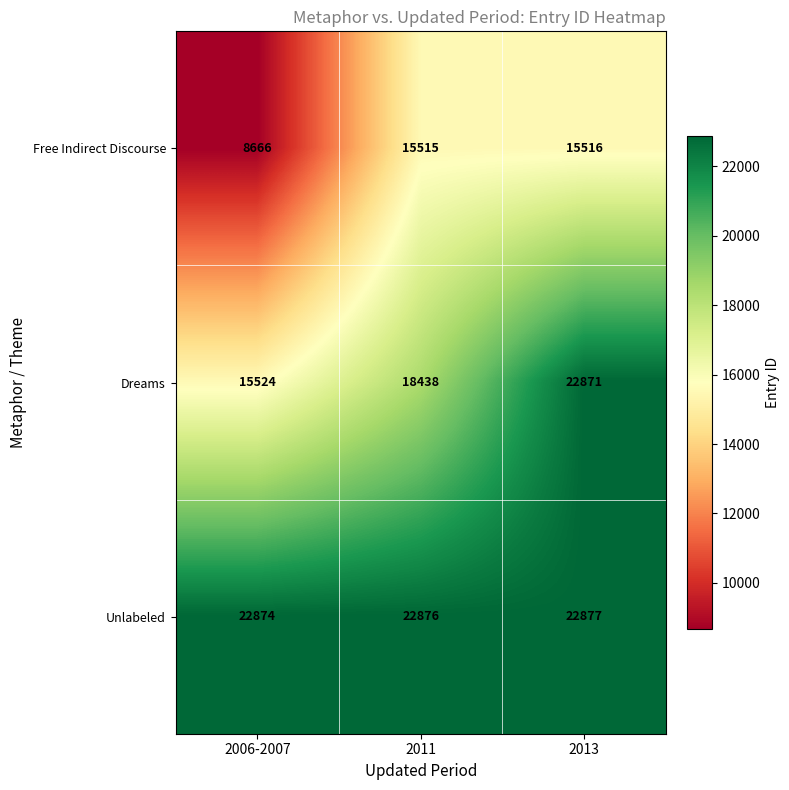

Rank the series by their average value, from highest to lowest.

Unlabeled, Dreams, Free Indirect Discourse